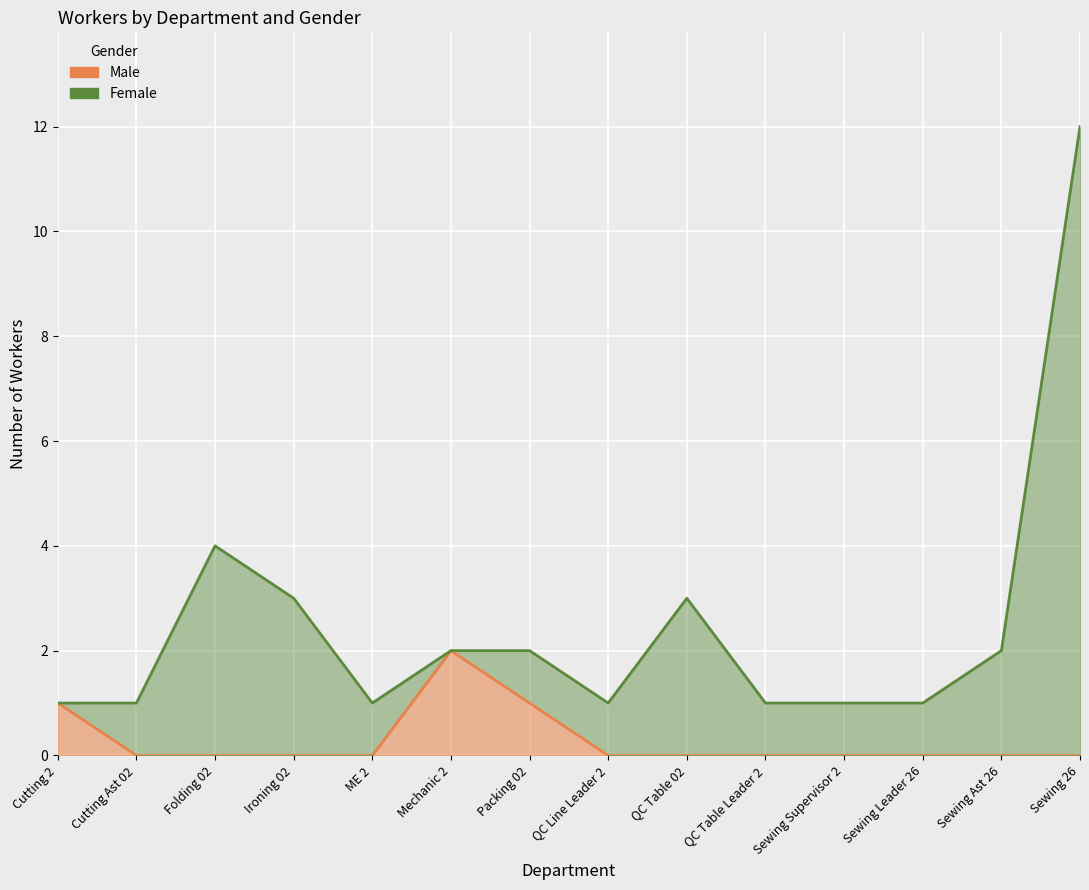

True or false: the data shows -1 at Sewing 26.

False